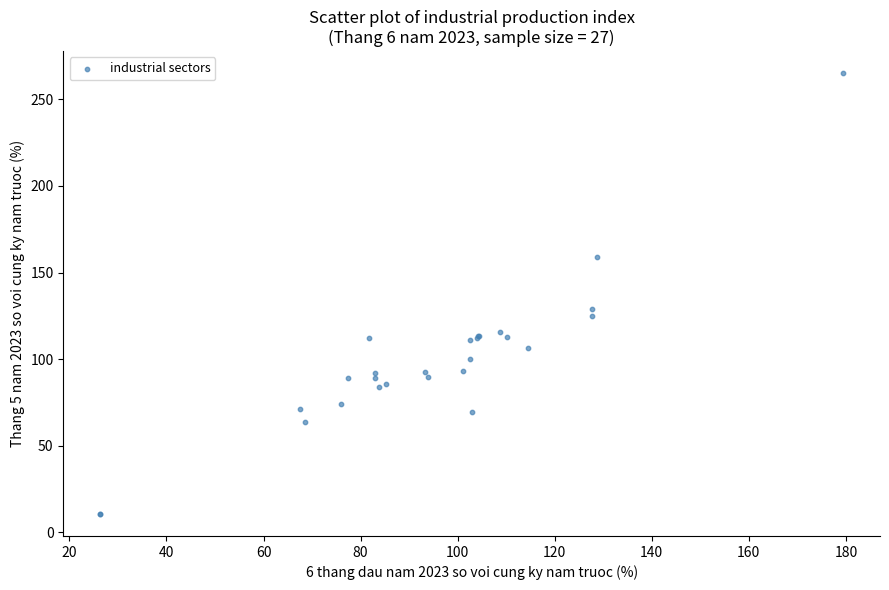

What Y value in the scatter plot is closest to 137?

128.9